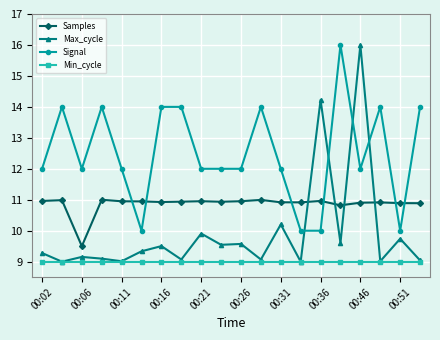

What is the highest value of the Samples series?

11.0